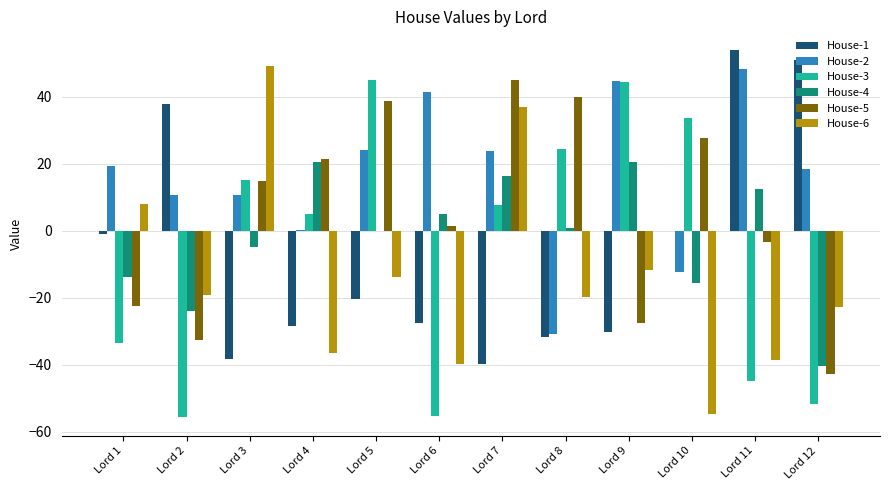

True or false: House-5 has a value of 27.7 at Lord 10.

True